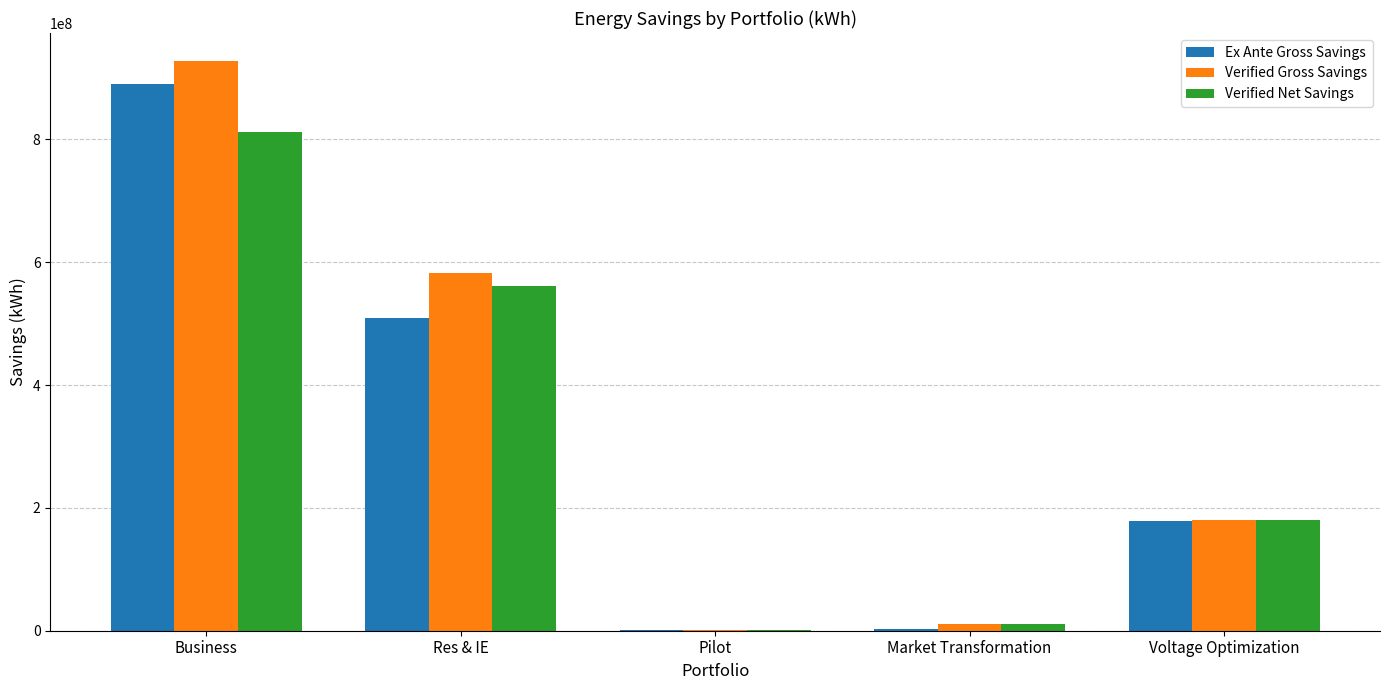

Between Res & IE and Voltage Optimization, which series saw the biggest shift?

Verified Gross Savings